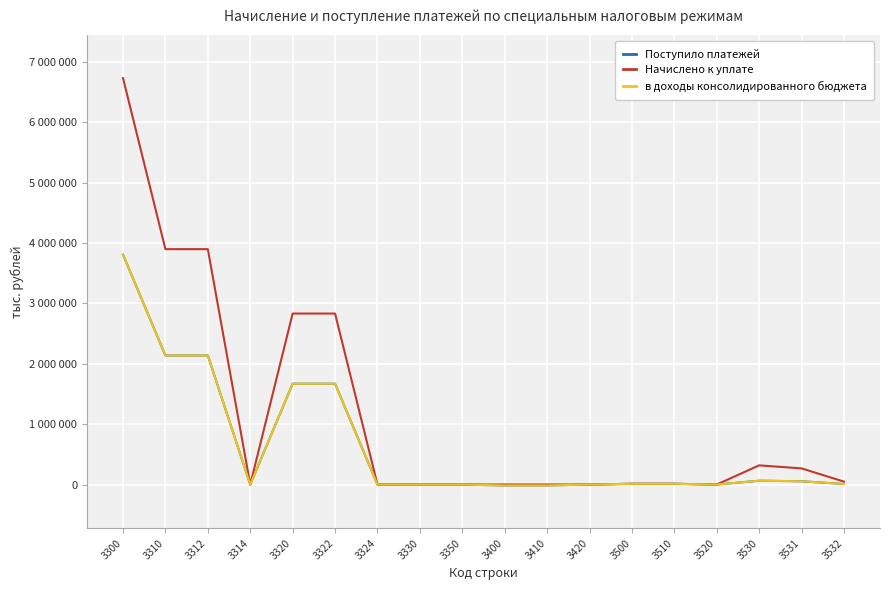

Reading left to right, extract all data points from this chart.

Поступило платежей: 3300=3808749	3310=2138414	3312=2138916	3314=-502	3320=1670418	3322=1670436	3324=-18	3330=0	3350=-83	3400=-14897	3410=-14813	3420=-84	3500=12272	3510=12272	3520=0	3530=63335	3531=54333	3532=9002
Начислено к уплате: 3300=6733553	3310=3900227	3312=3900227	3314=0	3320=2833326	3322=2833326	3324=0	3330=0	3350=0	3400=647	3410=647	3420=0	3500=12824	3510=12824	3520=0	3530=317935	3531=267897	3532=48241
в доходы консолидированного бюджета: 3300=3808801	3310=2138464	3312=2138916	3314=-452	3320=1670420	3322=1670436	3324=-16	3330=0	3350=-83	3400=-14889	3410=-14813	3420=-76	3500=12272	3510=12272	3520=0	3530=63335	3531=54333	3532=9002